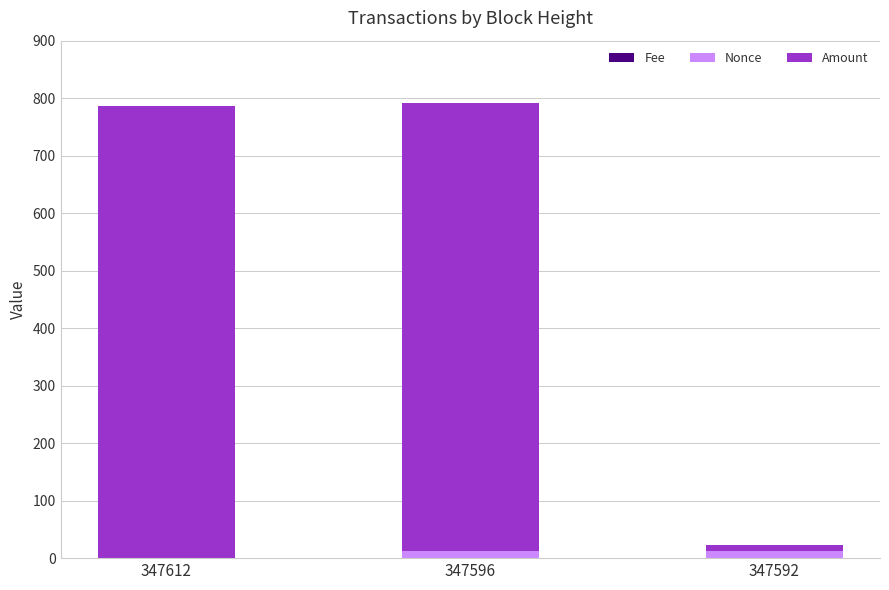

List the labels in order of Fee value, smallest first.

347612, 347596, 347592